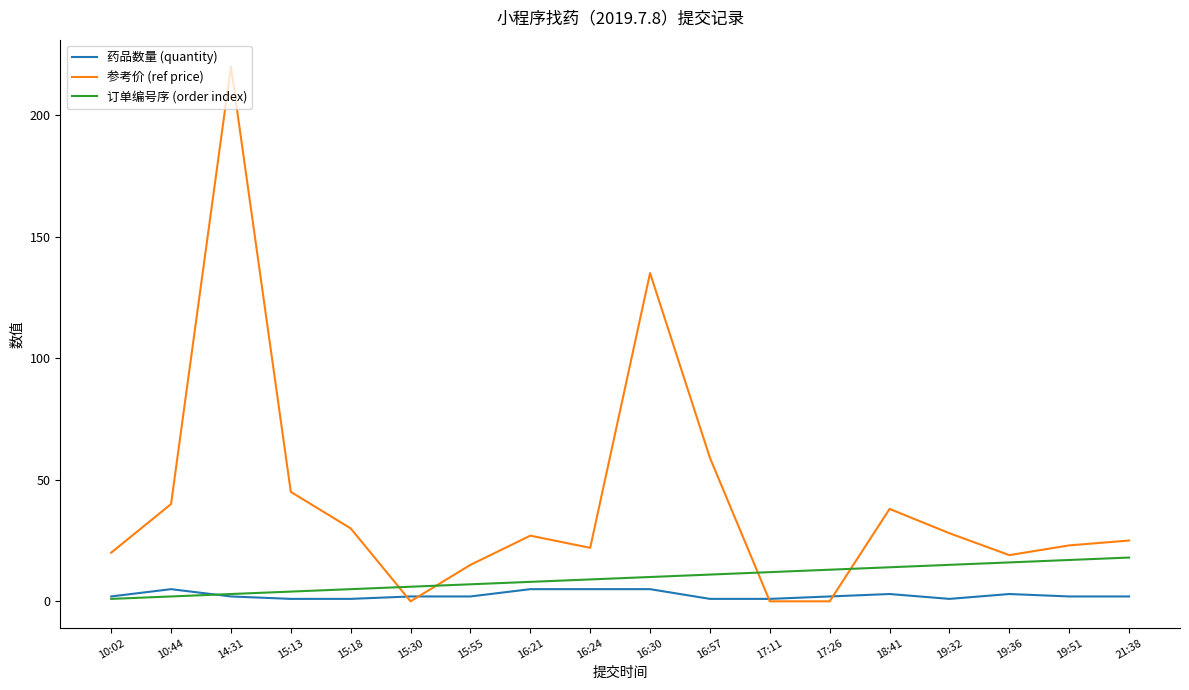

Is the value of 参考价 (ref price) at 14:31 greater than the value of 药品数量 (quantity) at 15:55?

Yes